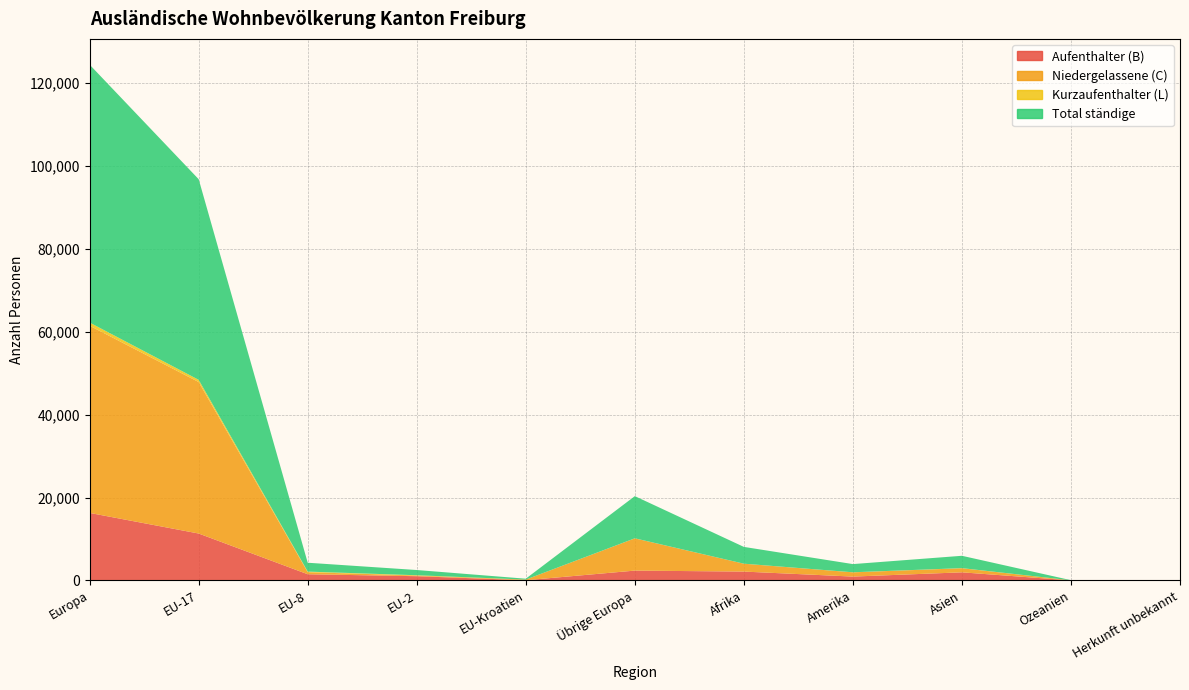

Reading left to right, extract all data points from this chart.

Aufenthalter (B): 16286	11317	1499	1028	57	2378	2142	936	1962	17	13
Niedergelassene (C): 45135	36526	497	159	152	7776	1897	1024	987	17	20
Kurzaufenthalter (L): 759	529	142	72	3	13	8	14	26	0	0
Total ständige: 62180	48372	2138	1259	212	10167	4047	1974	2975	34	33